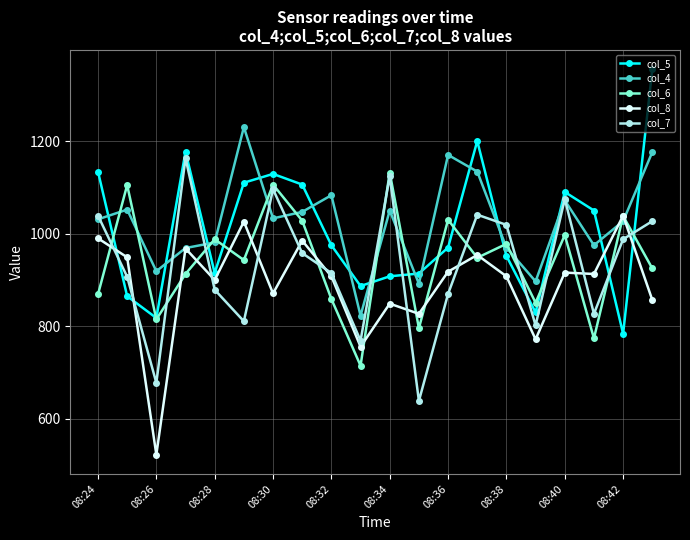

Does the chart display data point markers on the line(s)?

Yes